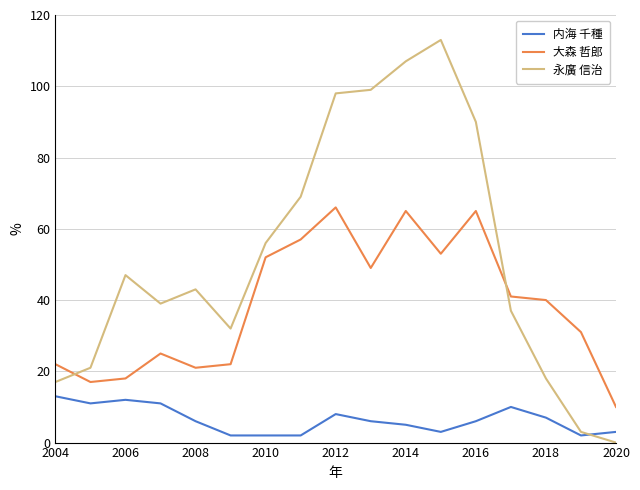

In 大森 哲郎, how many points are higher than both neighbors (excluding endpoints)?

4